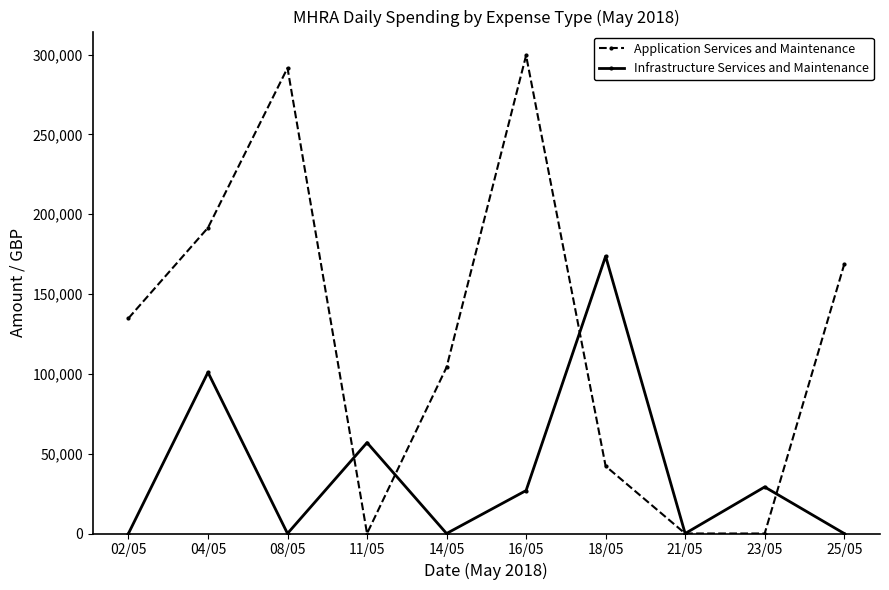

The value of Application Services and Maintenance at 21/05 is 0.0. True or false?

True